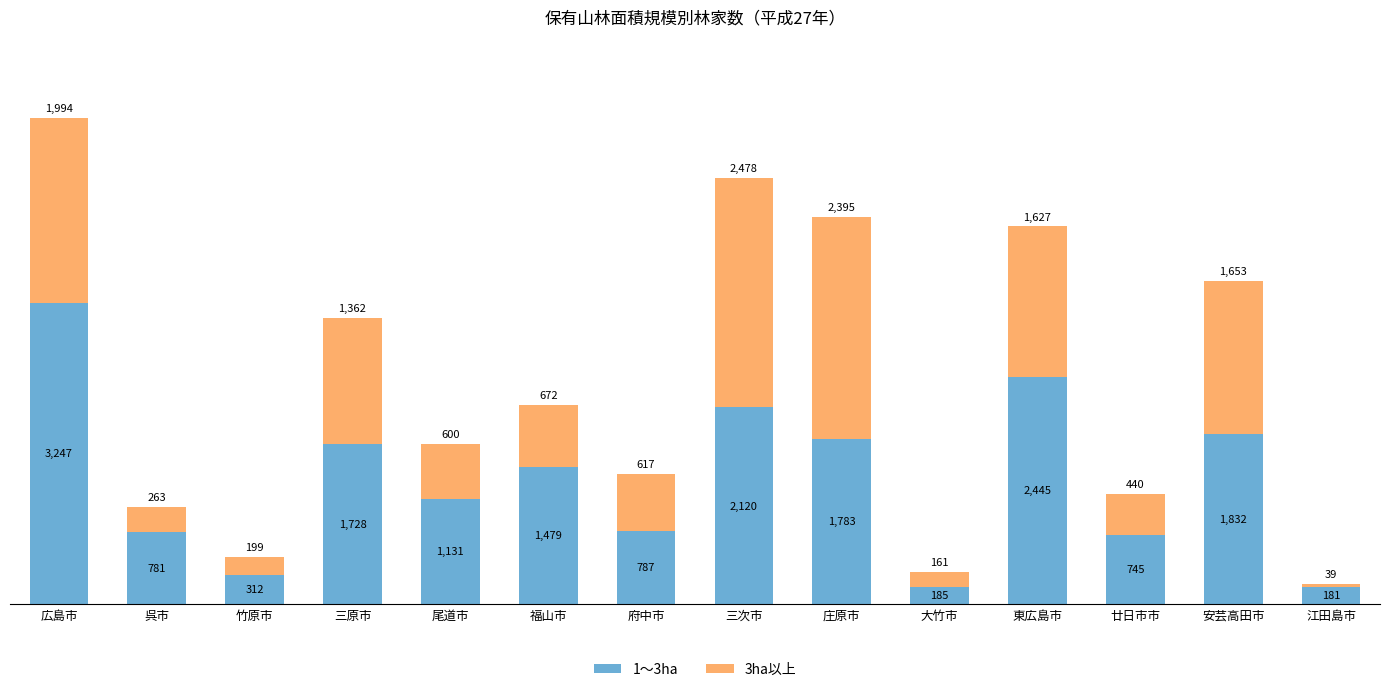

At which label does 1～3ha reach its minimum?

江田島市